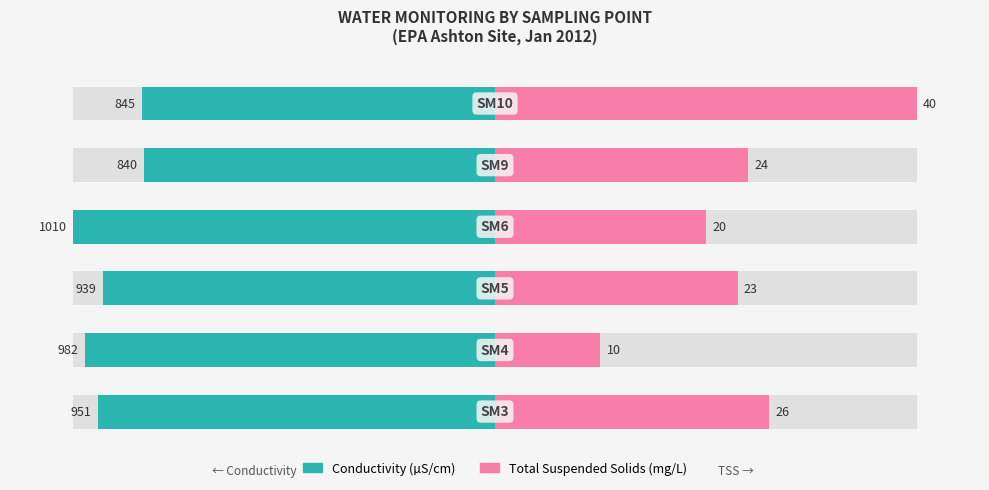

The value of Conductivity (µS/cm) at 5 is -30.5. True or false?

False